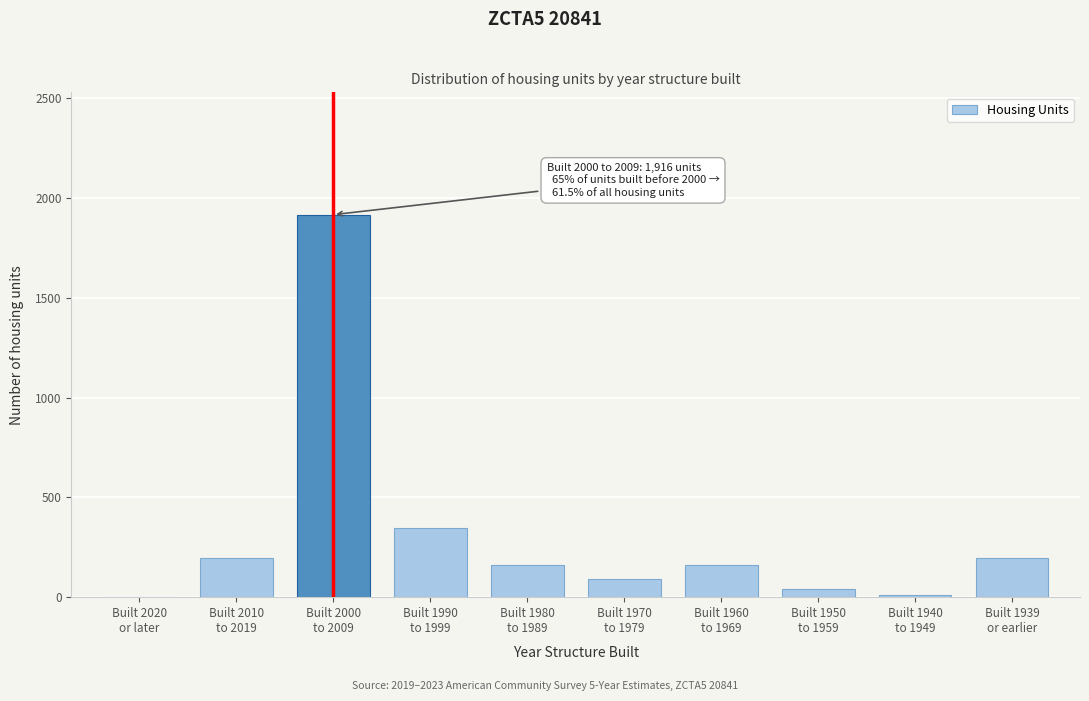

What is the greatest value displayed?

1916